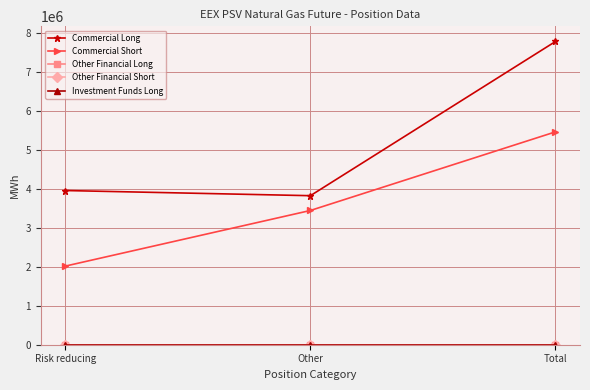

Is this an area chart (filled region under the line)?

No